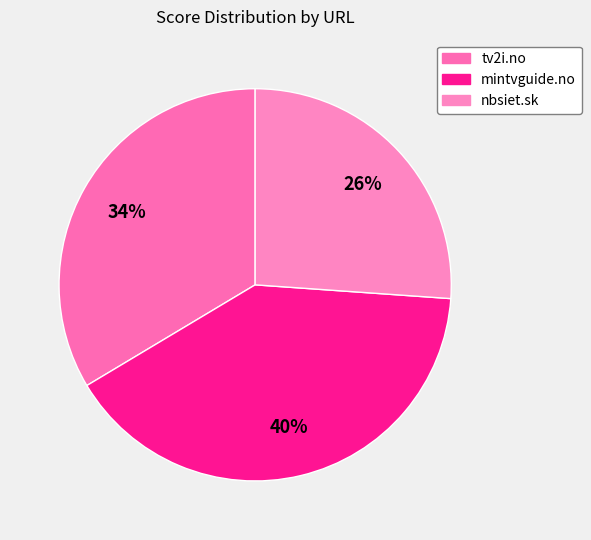

Which category has the biggest portion of the pie?

mintvguide.no